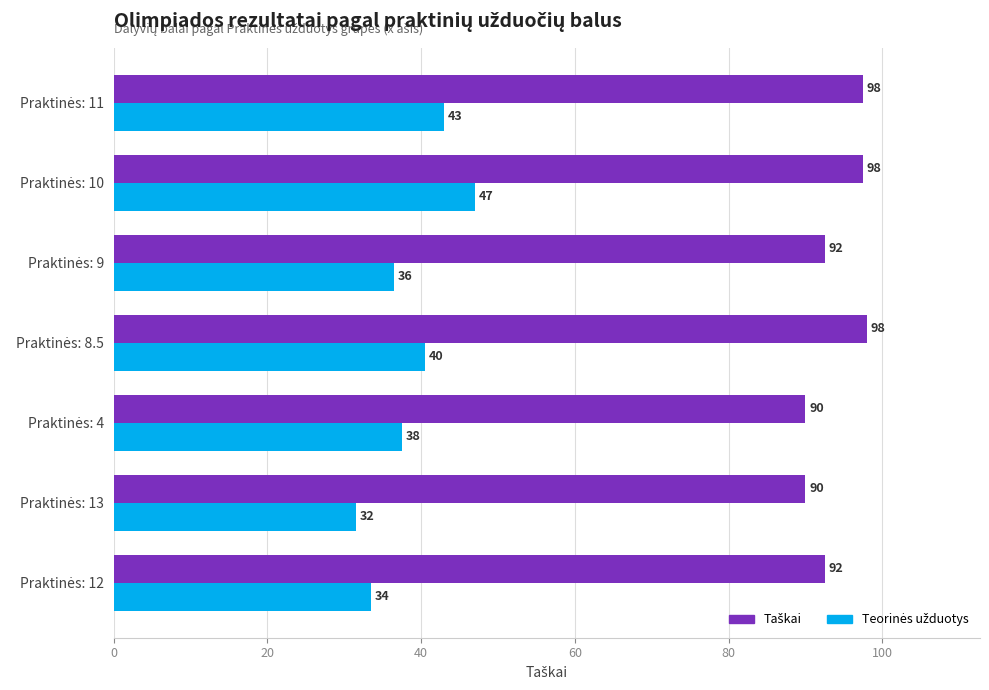

What is the smallest value displayed?

31.5